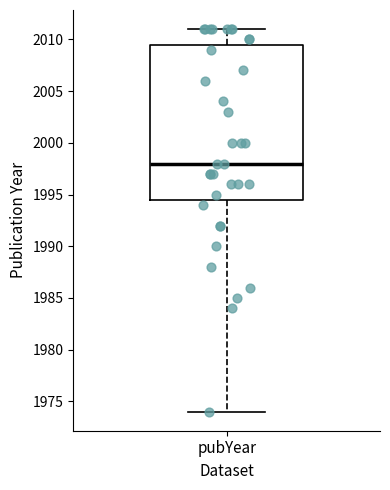

Read this box plot against the y-axis: the position of the median line, the range covered by the box, and the ends of both whiskers. The values are not printed on the chart, so give them approximately, as read against the axis.

median 1998.0, box 1994.5 to 2009.5, whiskers 1974.0 to 2011.0